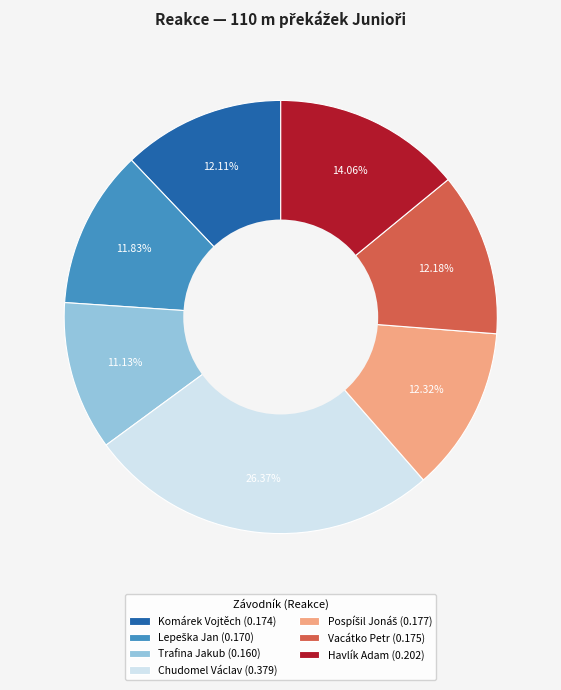

The Vacátko Petr slice represents 21% of the pie. True or false?

False